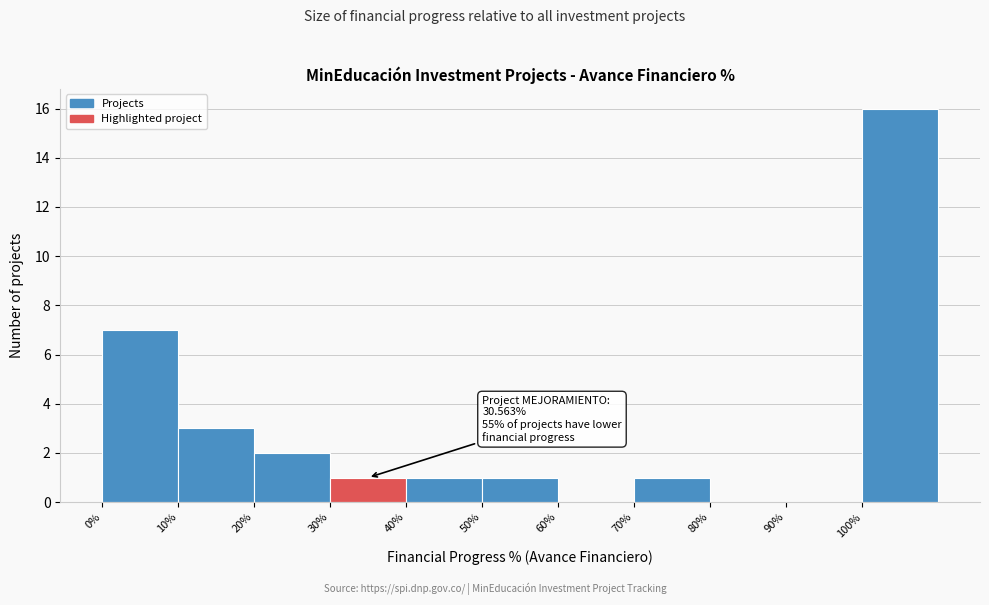

Which range on the x-axis has the tallest bar?

100 to 110